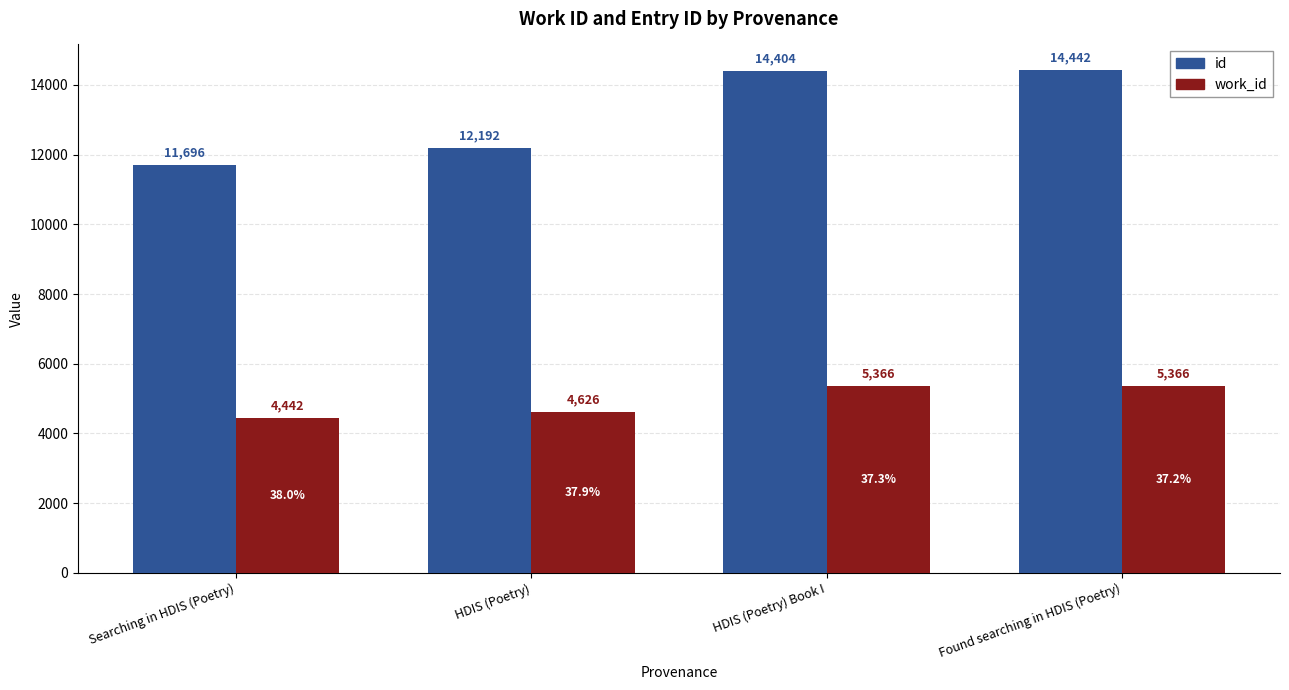

Reading left to right, extract all data points from this chart.

id: Searching in HDIS (Poetry)=11696	HDIS (Poetry)=12192	HDIS (Poetry) Book I=14404	Found searching in HDIS (Poetry)=14442
work_id: Searching in HDIS (Poetry)=4442	HDIS (Poetry)=4626	HDIS (Poetry) Book I=5366	Found searching in HDIS (Poetry)=5366